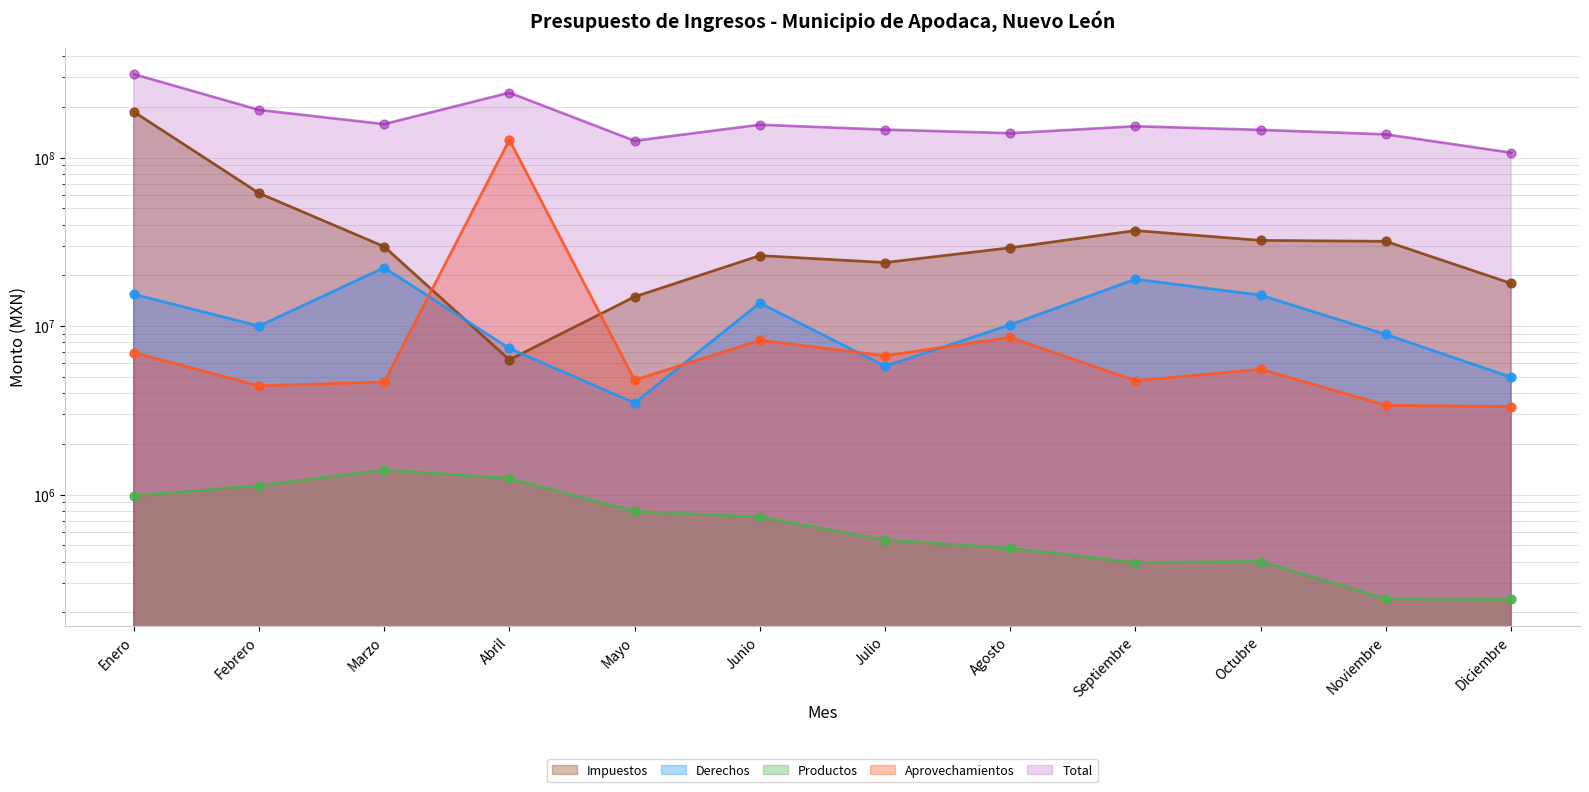

Which series contains the lowest Y value?

Productos